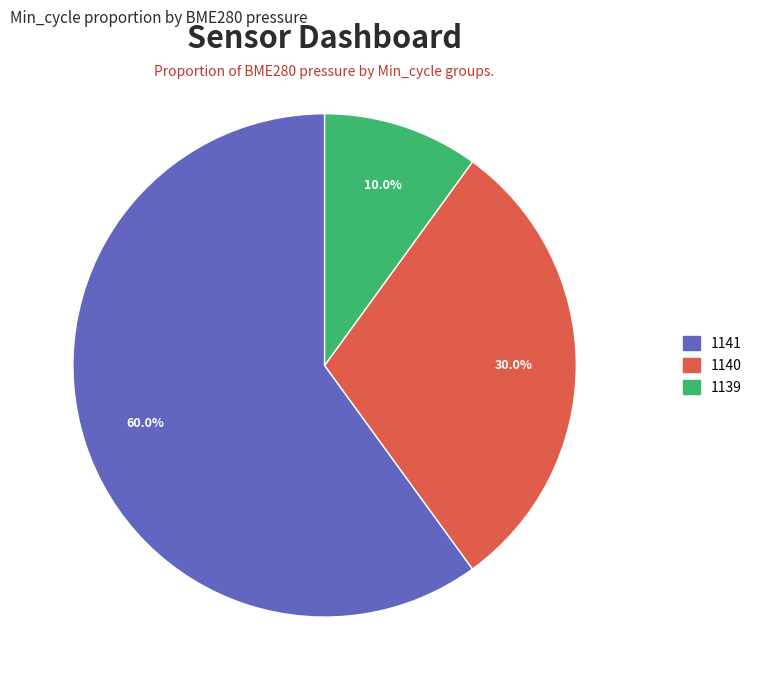

Does any single category account for the majority?

Yes